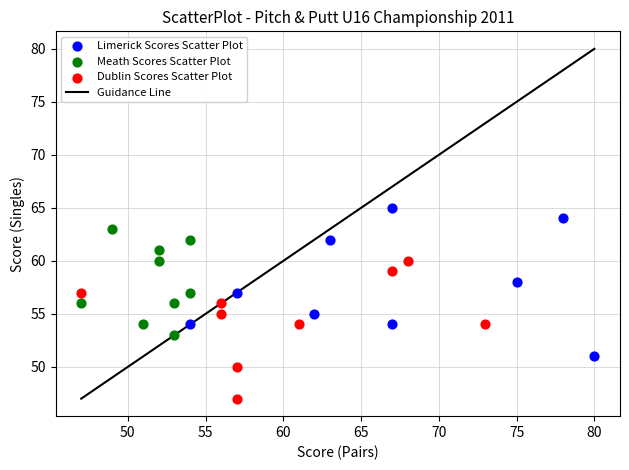

Which series reaches the maximum Y coordinate?

Limerick Scores Scatter Plot